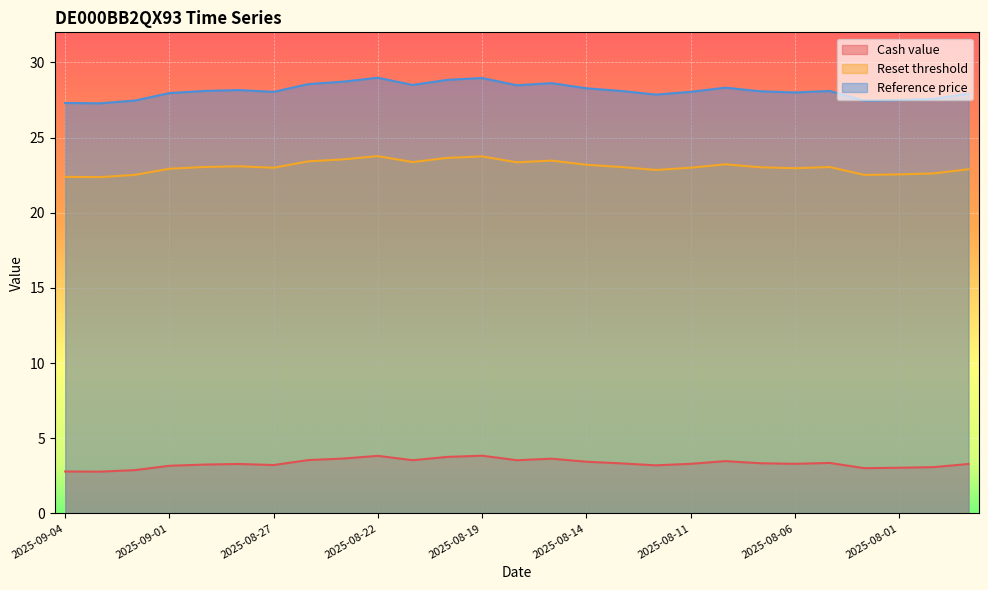

Which series changed the most between 2025-08-22 and 2025-08-11?

Reference price